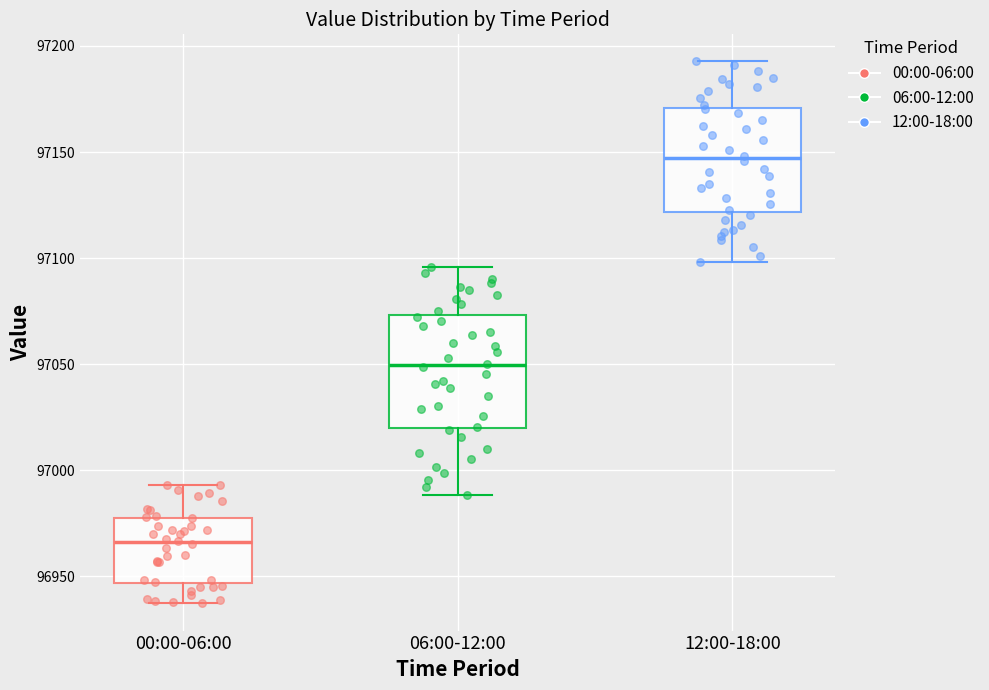

Reading left to right, transcribe this box plot: for each box, give where its median line is, the range the box spans, and where its two whiskers end, as read against the y-axis. The values are not printed on the chart, so give them approximately, as read against the axis.

00:00-06:00: median 96965, box 96945 to 96980, whiskers 96935 to 96995
06:00-12:00: median 97050, box 97020 to 97075, whiskers 96990 to 97095
12:00-18:00: median 97145, box 97120 to 97170, whiskers 97100 to 97195